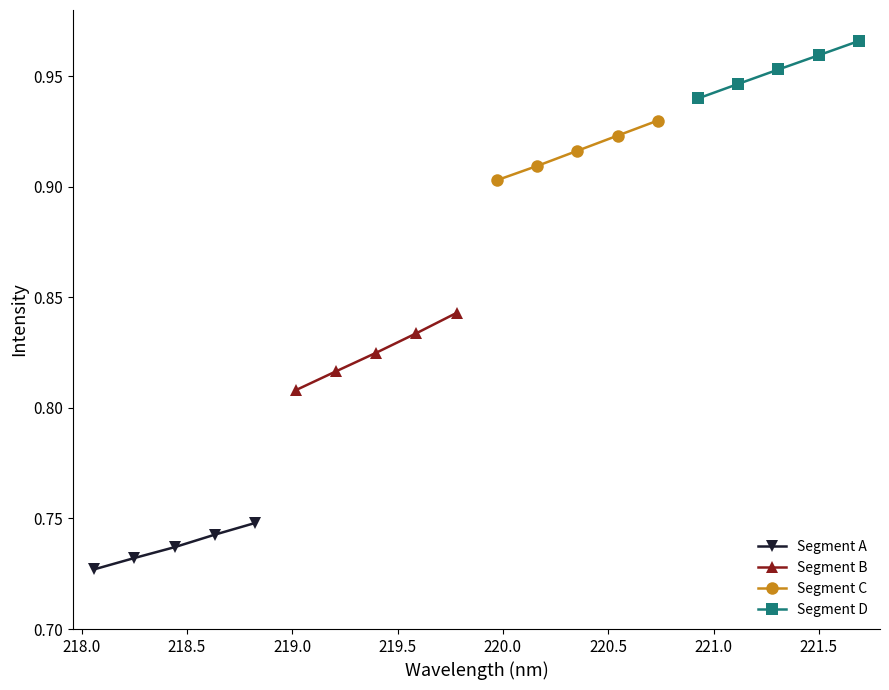

True or false: Segment A has more than 2 interior local peaks.

False